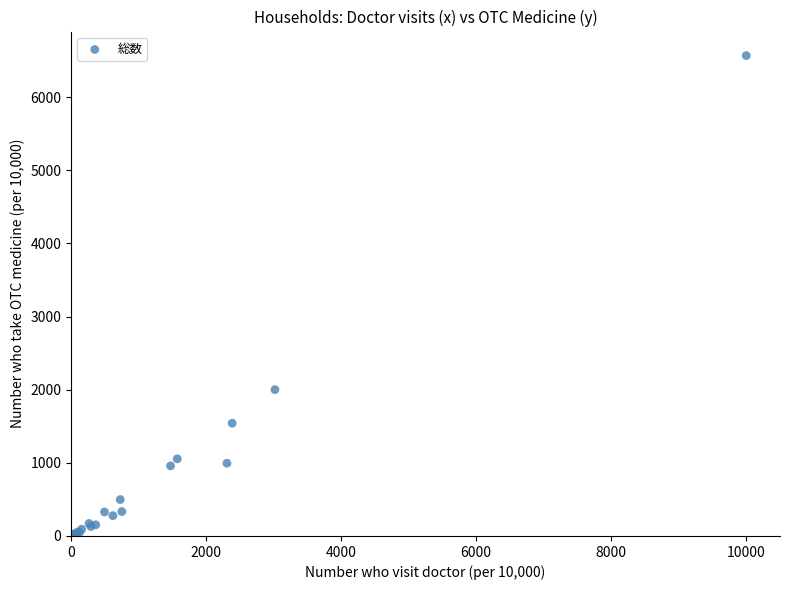

What Y value in the scatter plot is closest to 3284?

2001